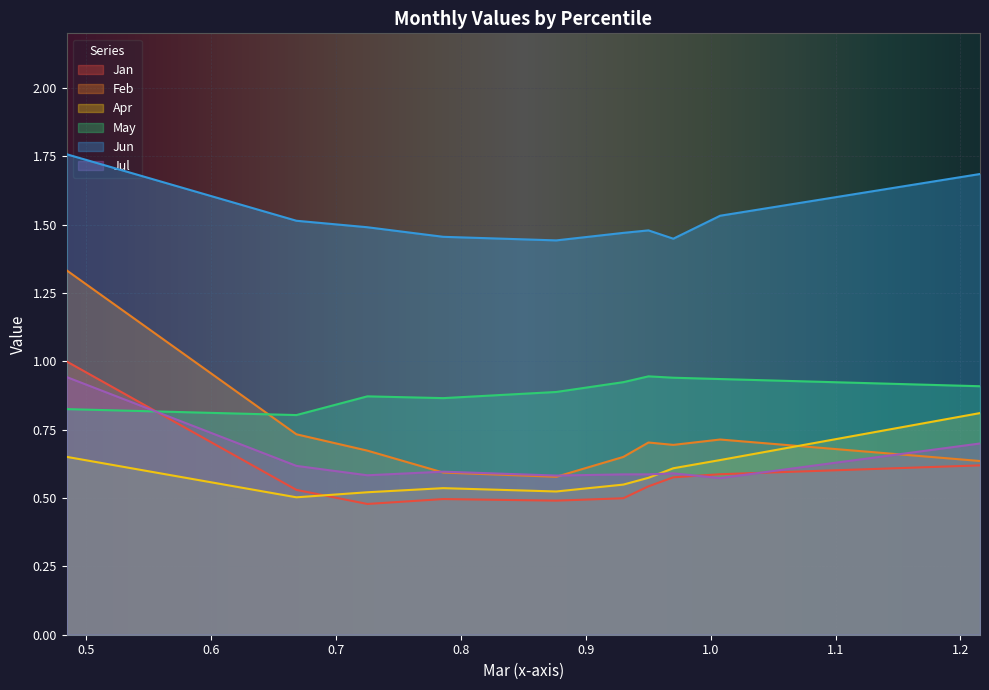

What is the difference between the maximum and minimum values in the Jul series?

0.4